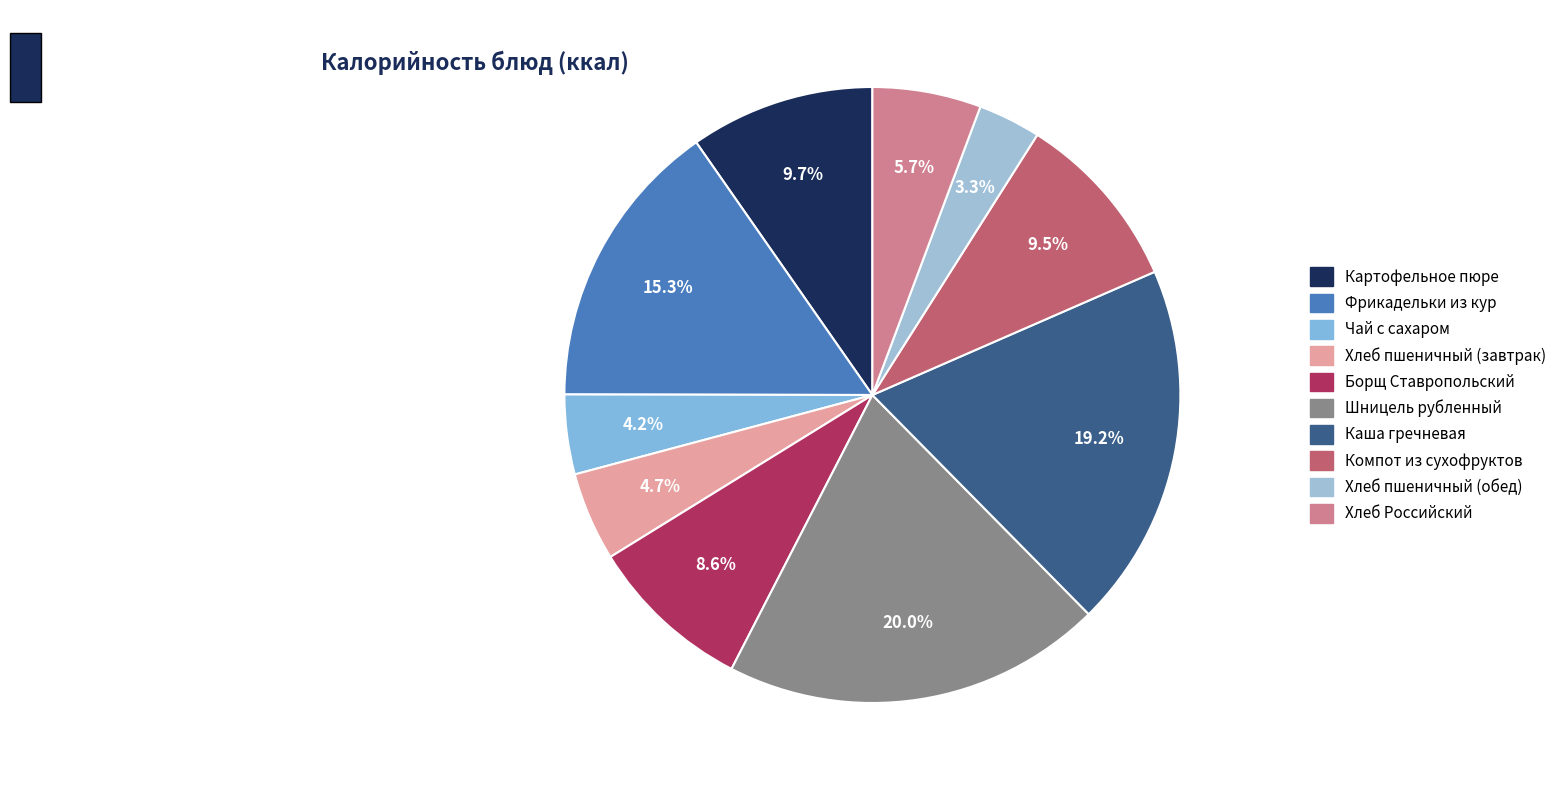

Which category has the smallest portion of the pie?

Хлеб пшеничный (обед)